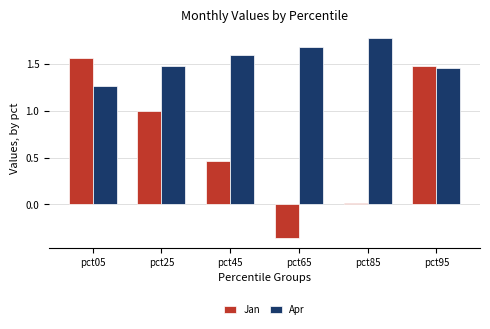

True or false: Jan has a value of 1.0 at pct25.

True